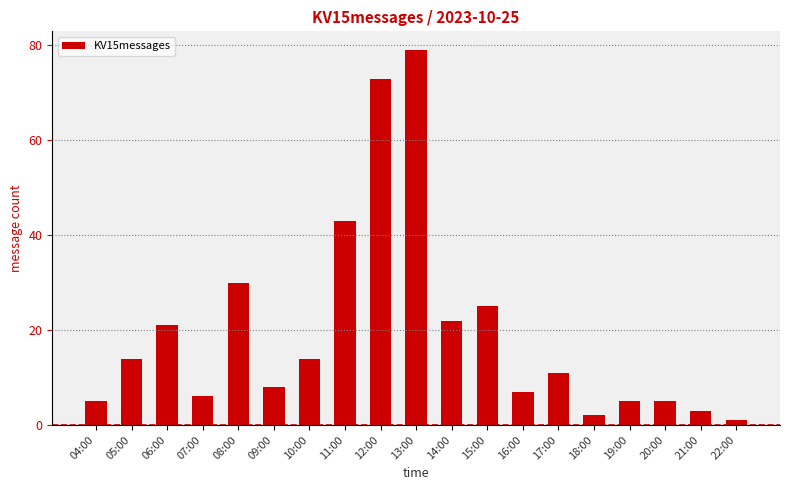

What is the label of the 5th bar from the right?

18:00